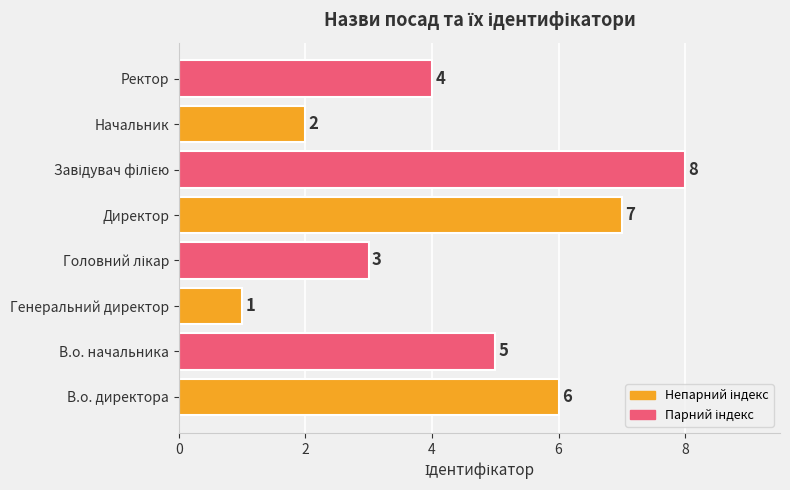

The chart shows a value of 1 at Генеральний директор. True or false?

True